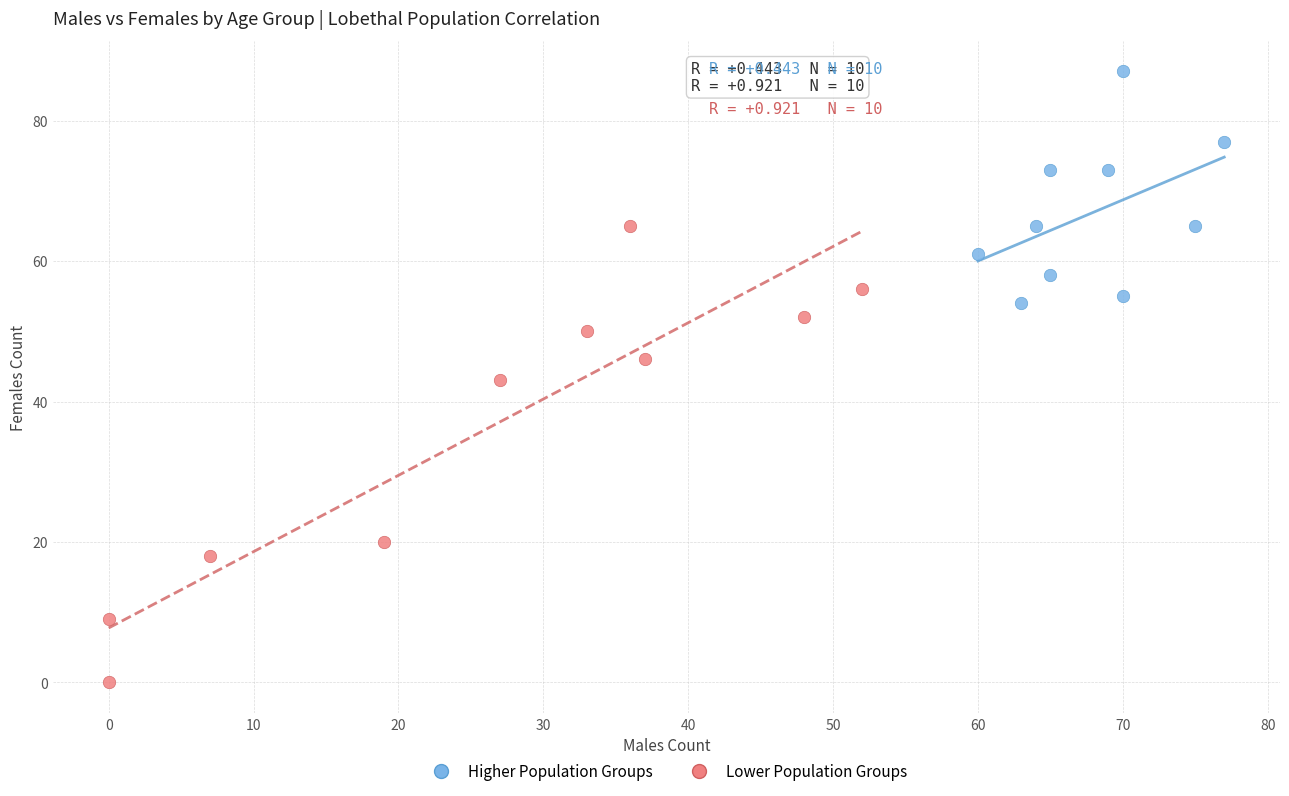

Which series reaches the minimum Y coordinate?

Lower Population Groups